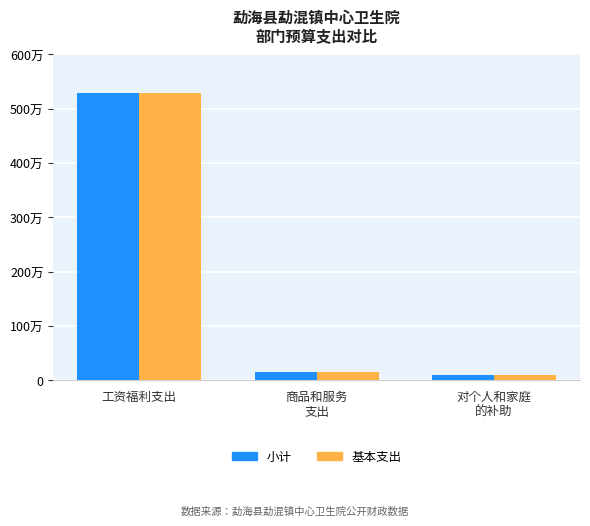

Is the value of 小计 at 商品和服务
支出 greater than the value of 基本支出 at 工资福利支出?

No